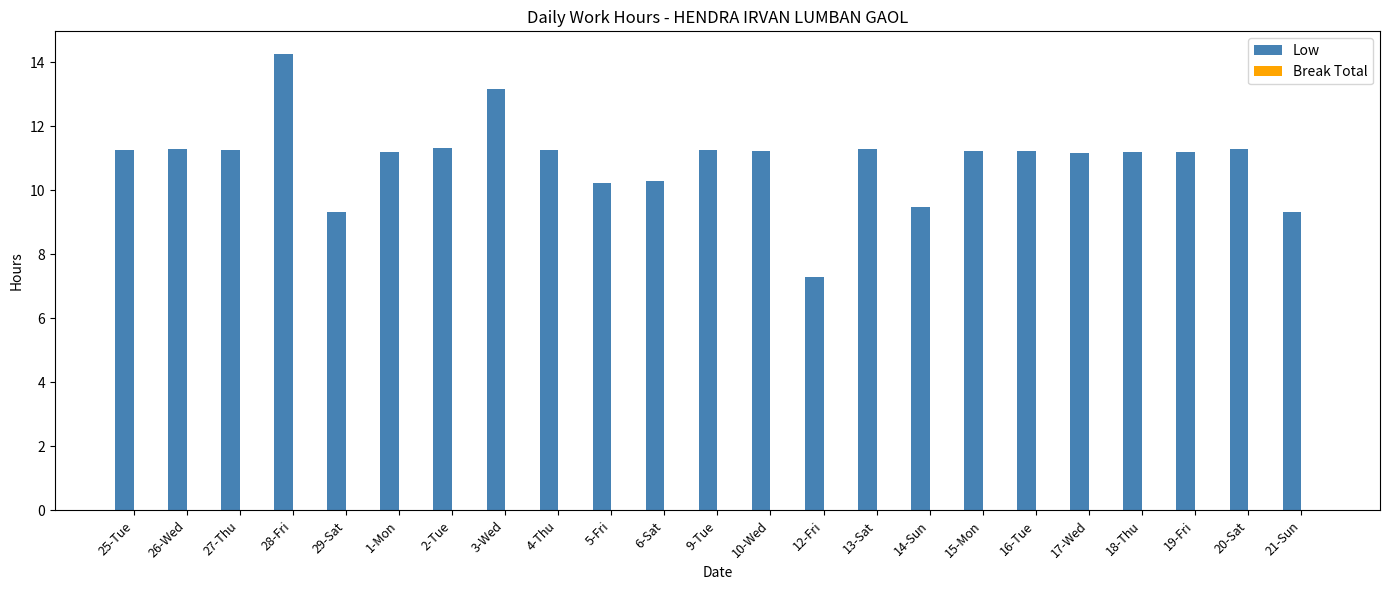

True or false: the data shows 15.1 at 9-Tue.

False